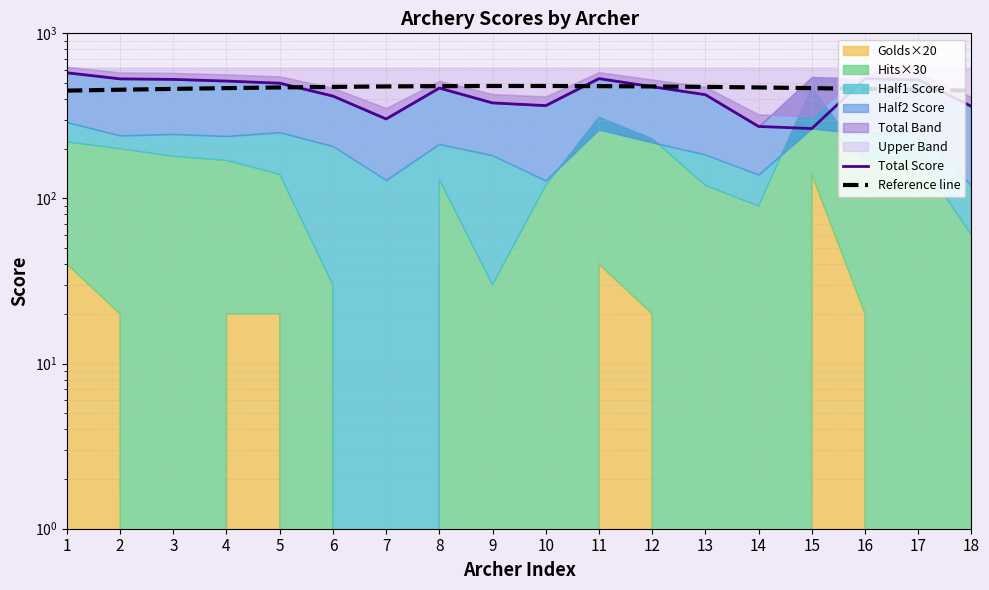

The value of Reference line at 7 is 476.9. True or false?

True